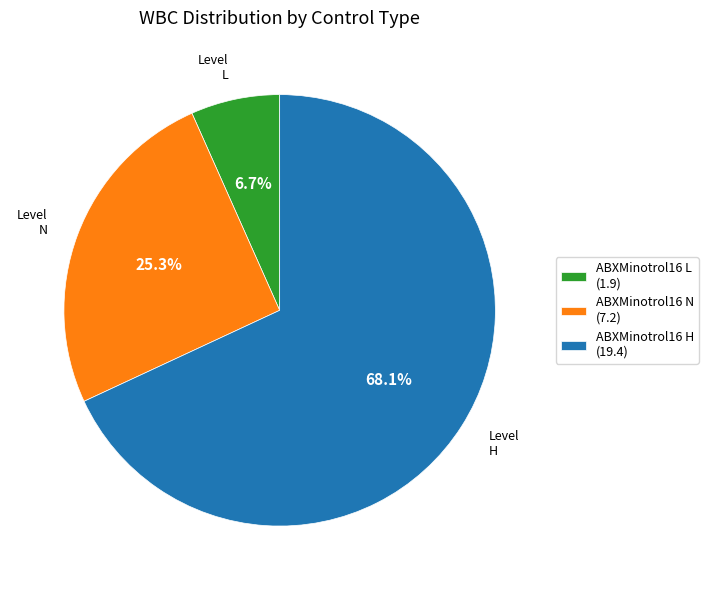

To the nearest percent, what percentage of the pie is ABXMinotrol16 N?

25%